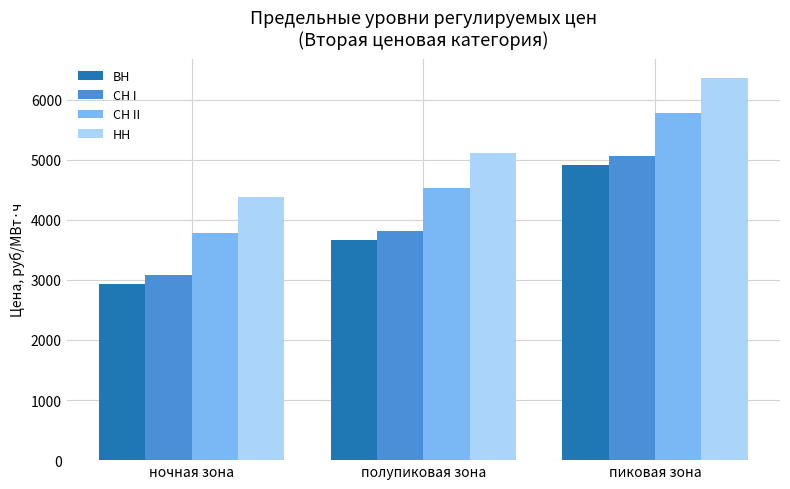

How many bars are there in each group?

4